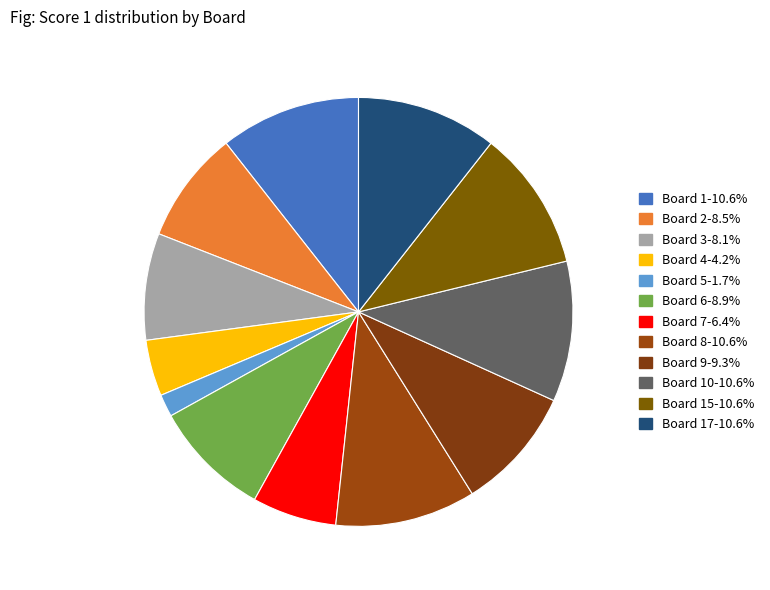

Which category has the biggest portion of the pie?

Board 1